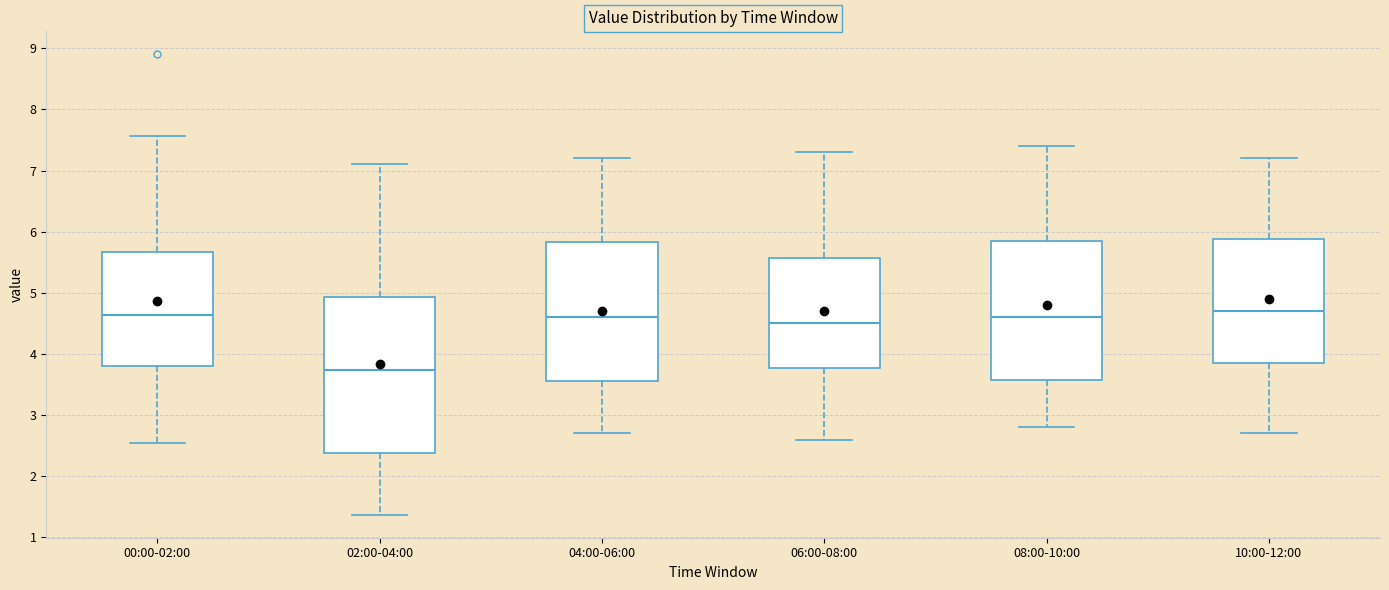

Where does the lower whisker of the box for 00:00-02:00 end on the y-axis? The values are not printed on the chart, so give them approximately, as read against the axis.

2.6